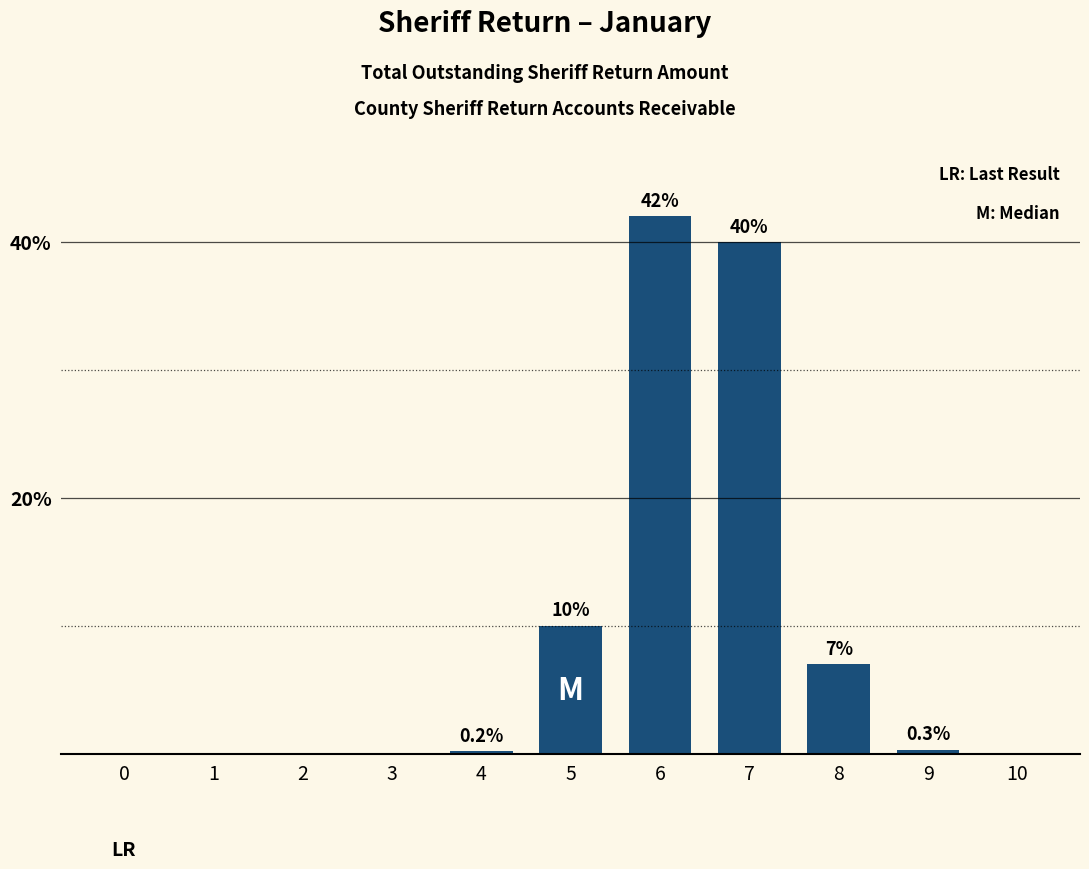

How many categories are shown in the chart?

11